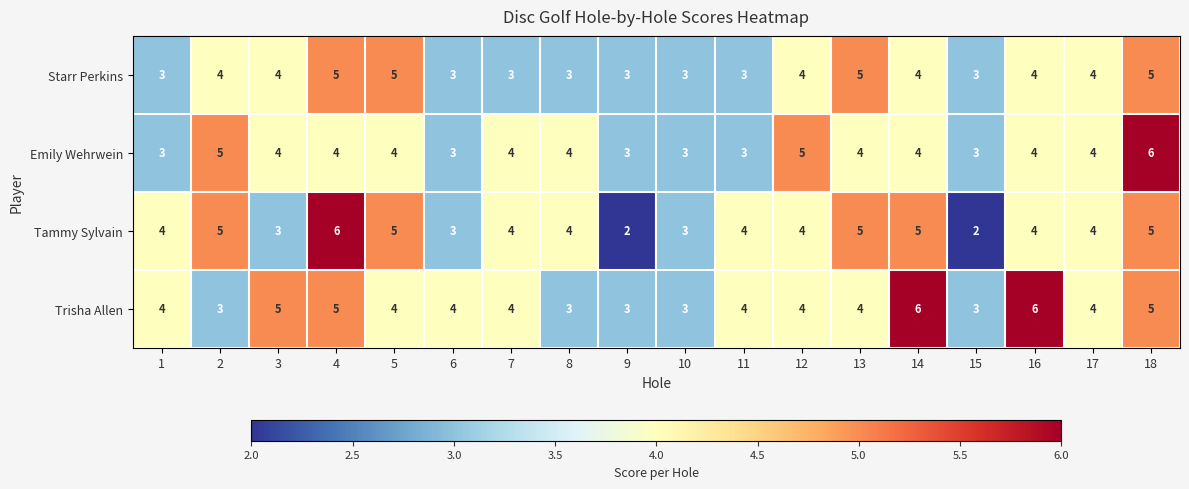

Which series has the largest range (max minus min)?

Tammy Sylvain